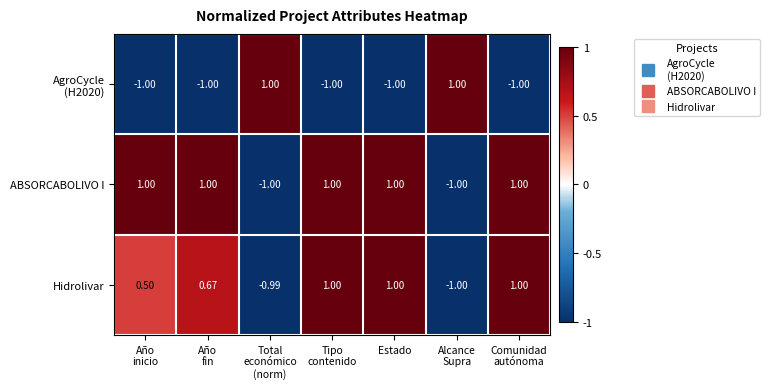

What is the smallest value displayed?

-1.0